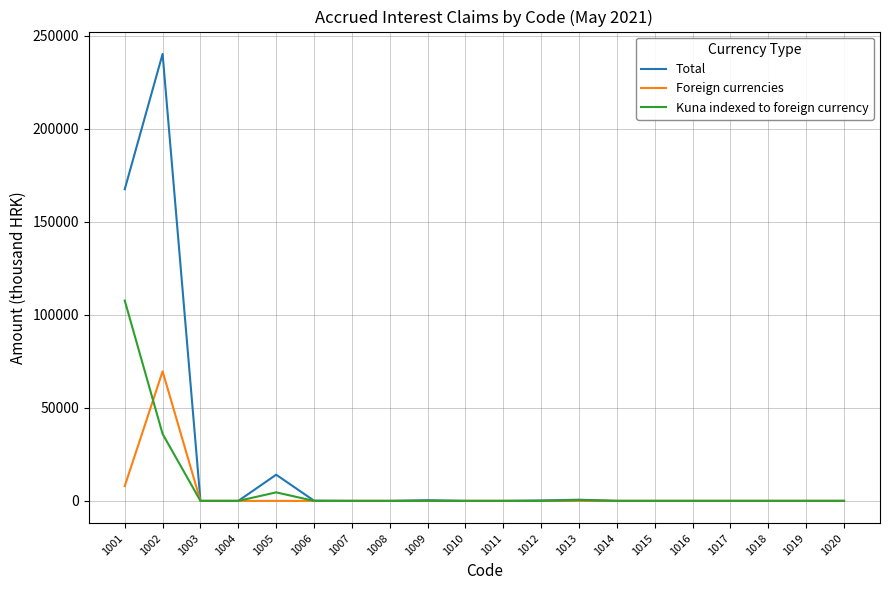

Rank the series by their maximum value, from highest to lowest.

Total, Kuna indexed to foreign currency, Foreign currencies